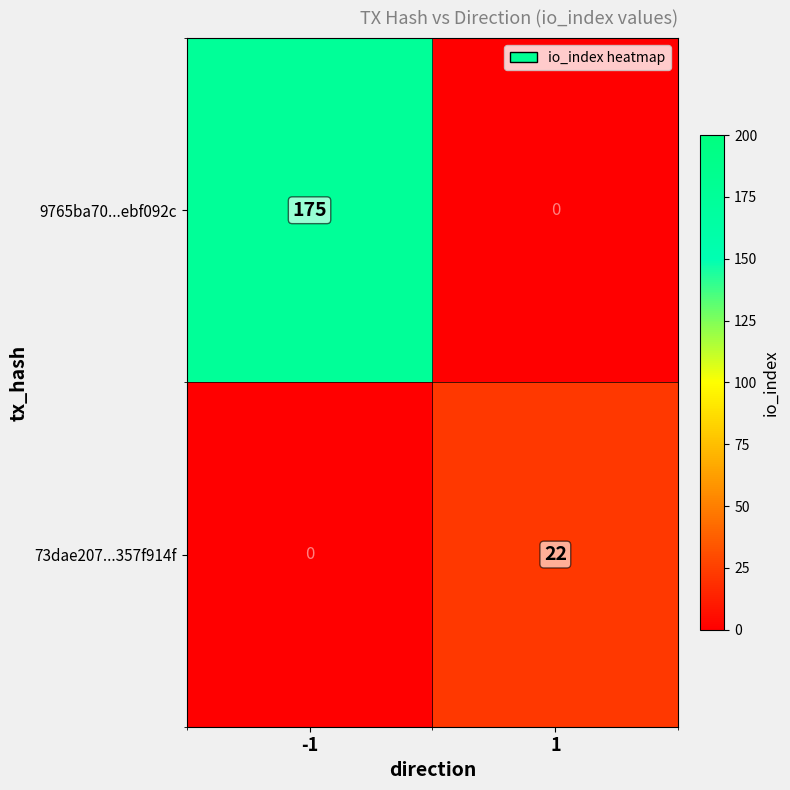

What is the total value across all series at 1?

22